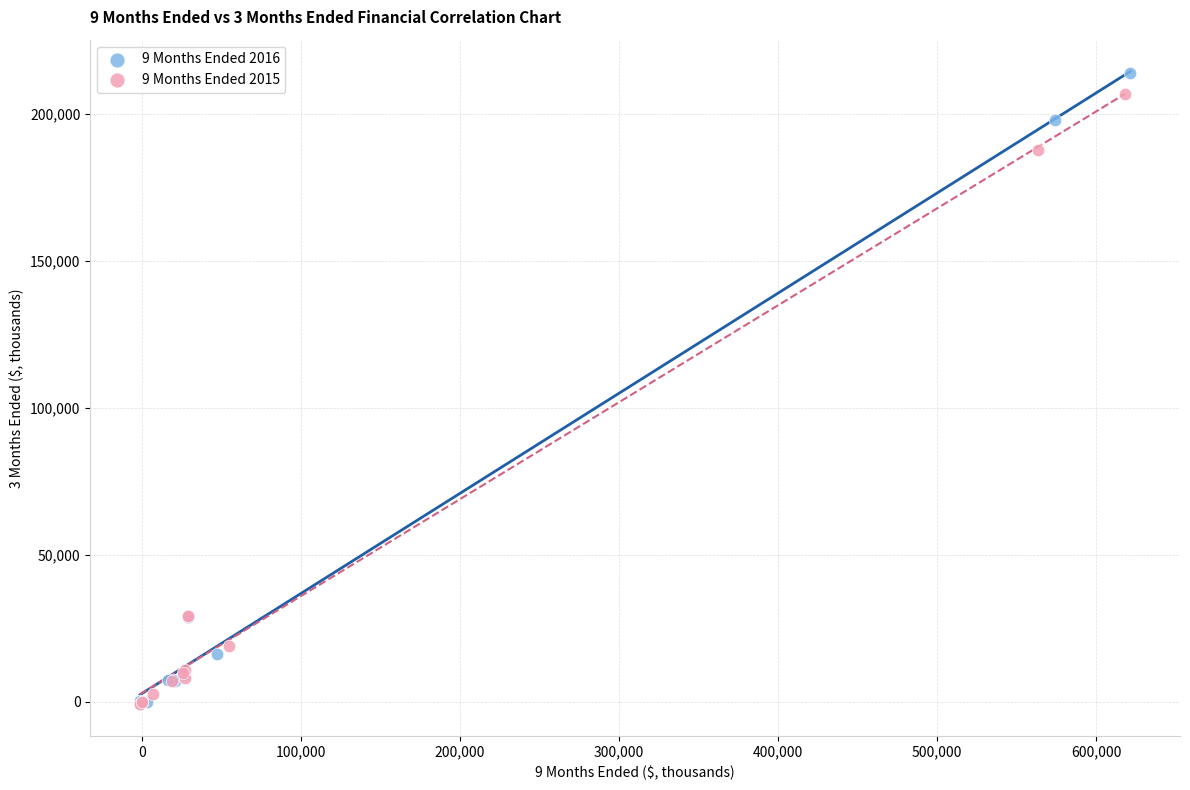

Which series has the widest spread of Y values?

9 Months Ended 2016